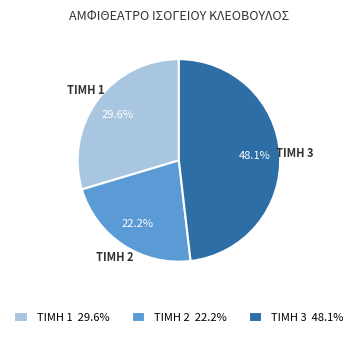

Do ΤΙΜΗ 3 48.1% and ΤΙΜΗ 2 22.2% together represent more than half of the pie?

Yes